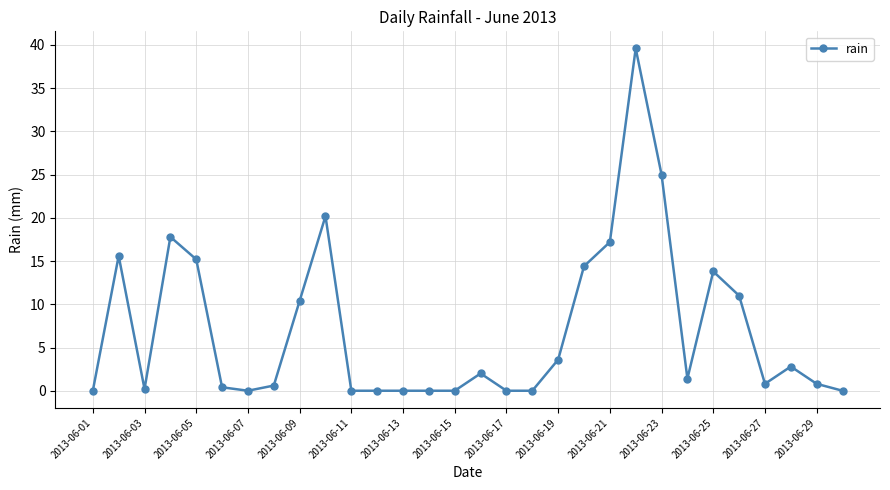

What is the maximum value shown in the chart?

39.6